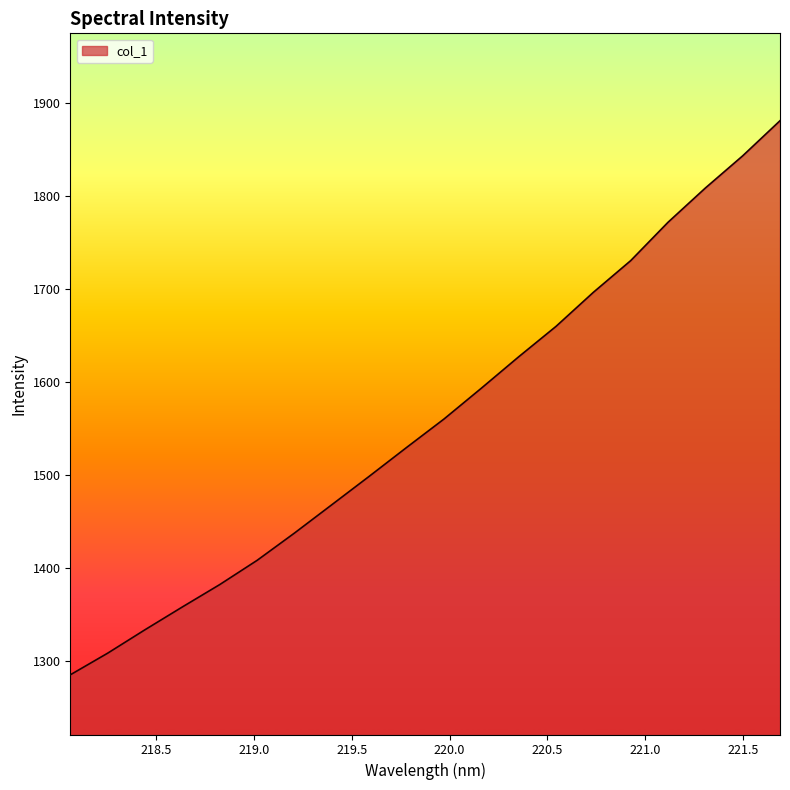

What is the smallest value displayed?

1284.7